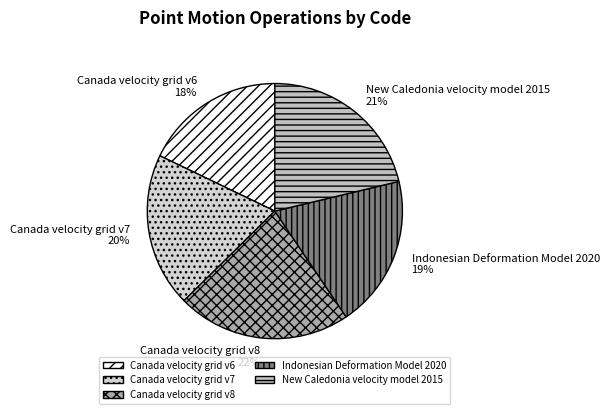

Combined, do Canada velocity grid v7 and Indonesian Deformation Model 2020 account for over 50%?

No